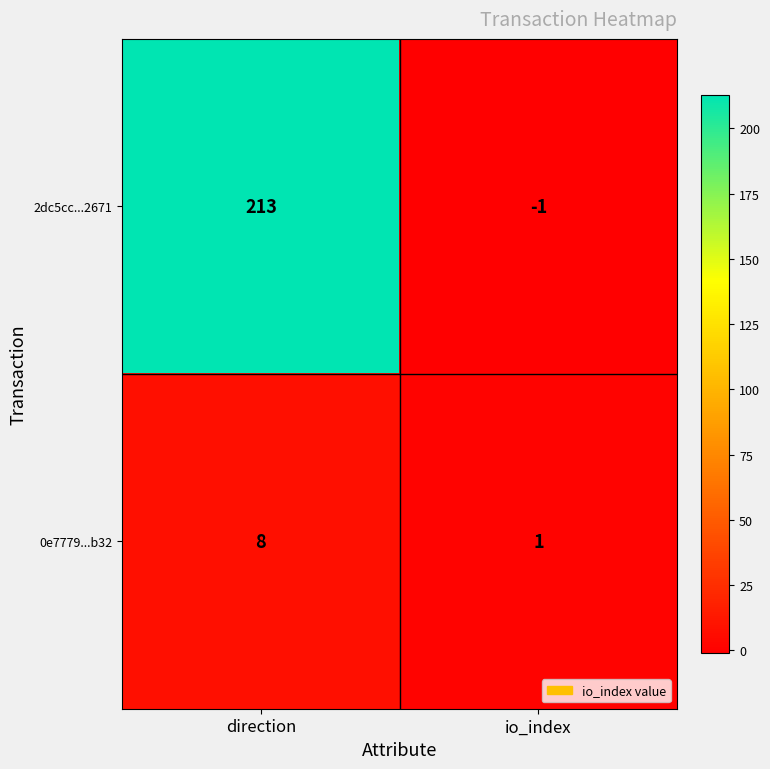

Is it true that 2dc5cc...2671 equals 290 at direction?

False